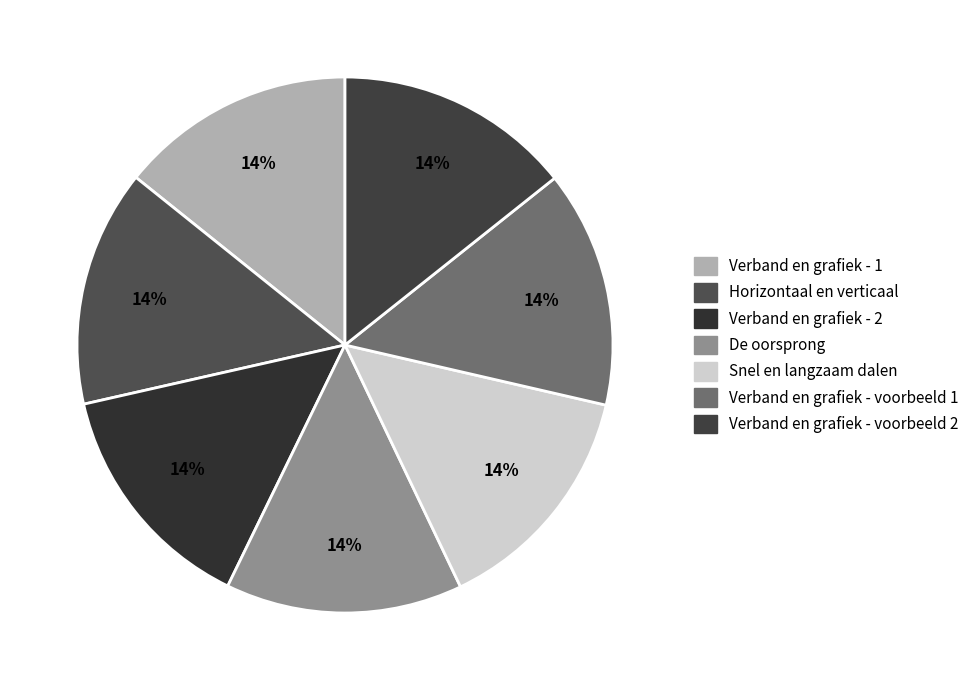

Which has a higher value, Verband en grafiek - 2 or Snel en langzaam dalen?

Snel en langzaam dalen